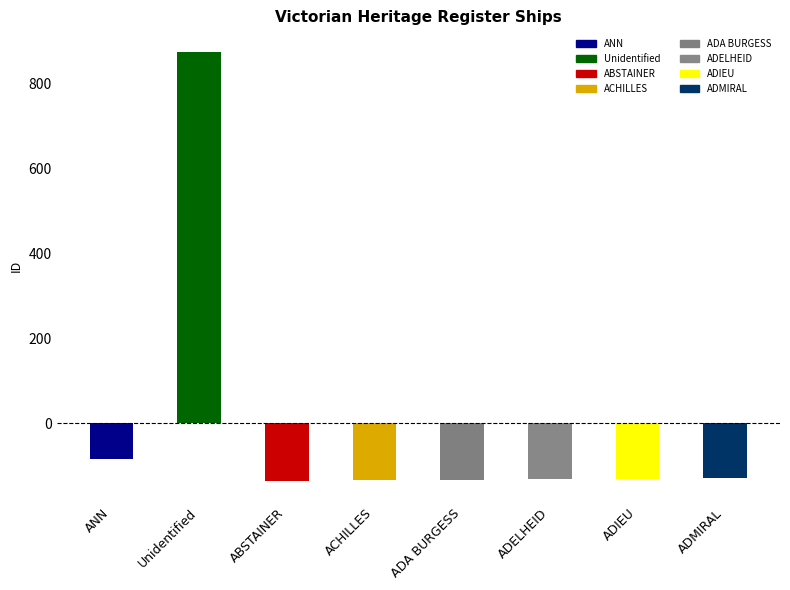

What value does the data have at ADA BURGESS?

-132.1